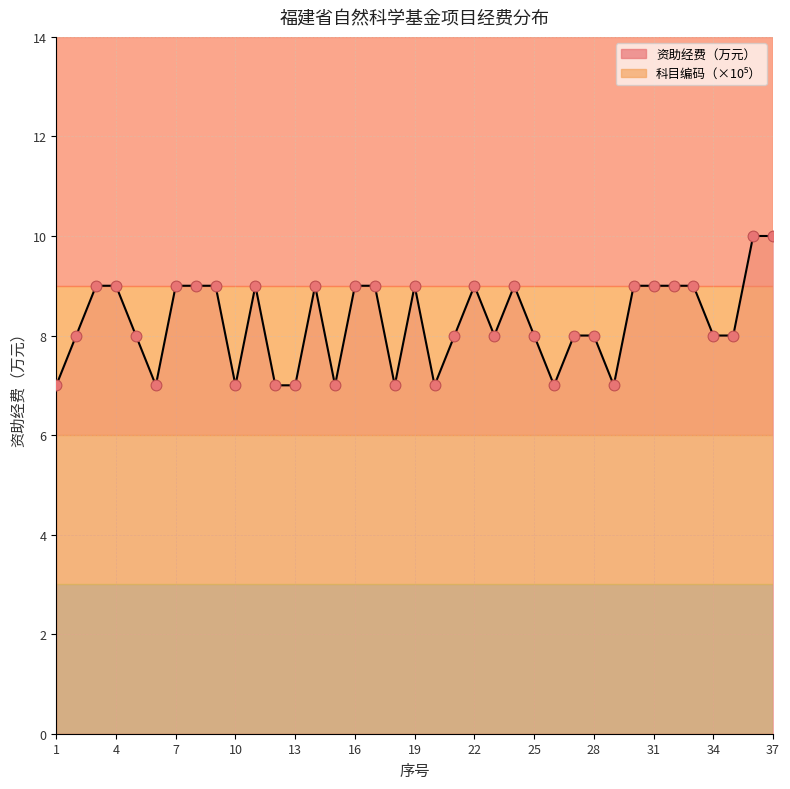

Approximately how many times larger is the value at 11 compared to 7?

1.0